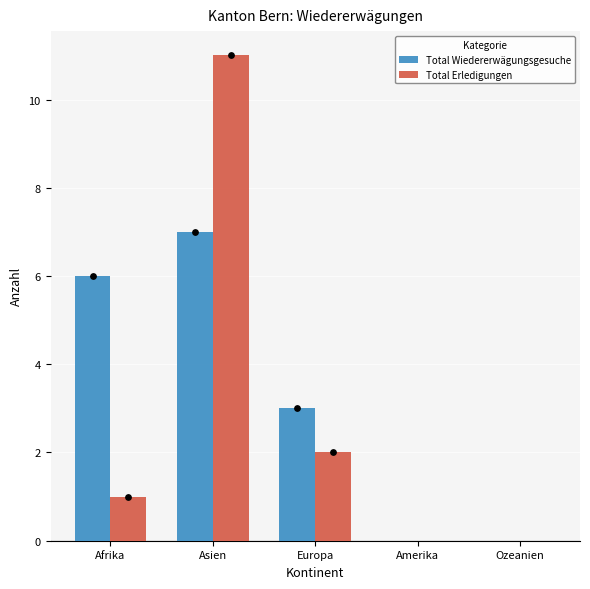

Is the value of Total Erledigungen at Ozeanien greater than the value of Total Wiedererwägungsgesuche at Afrika?

No